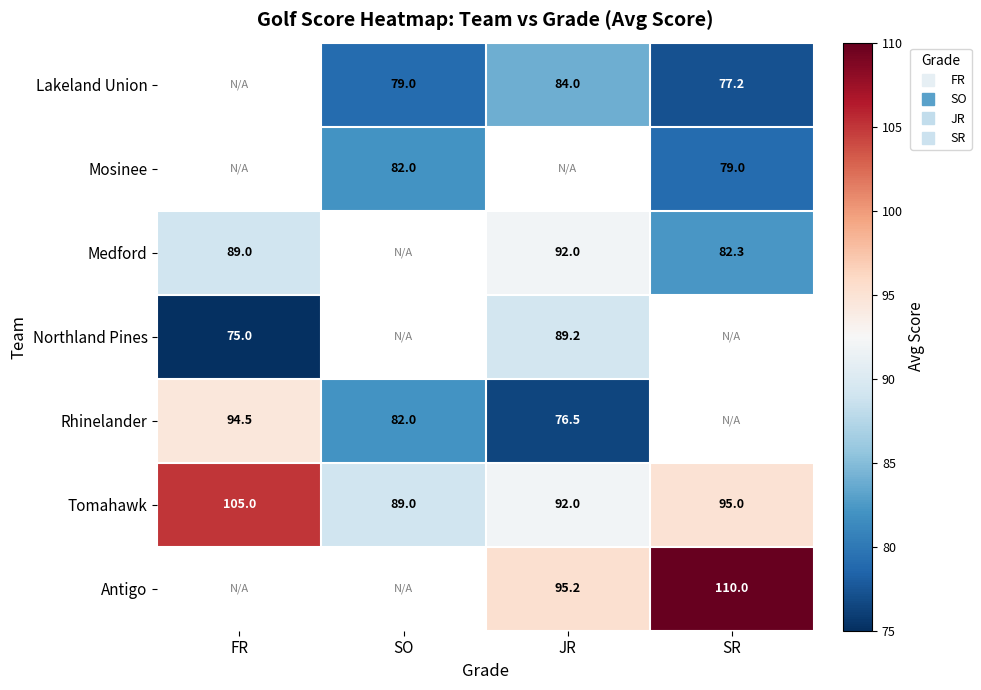

True or false: Lakeland Union has a value of 77.2 at SR.

True